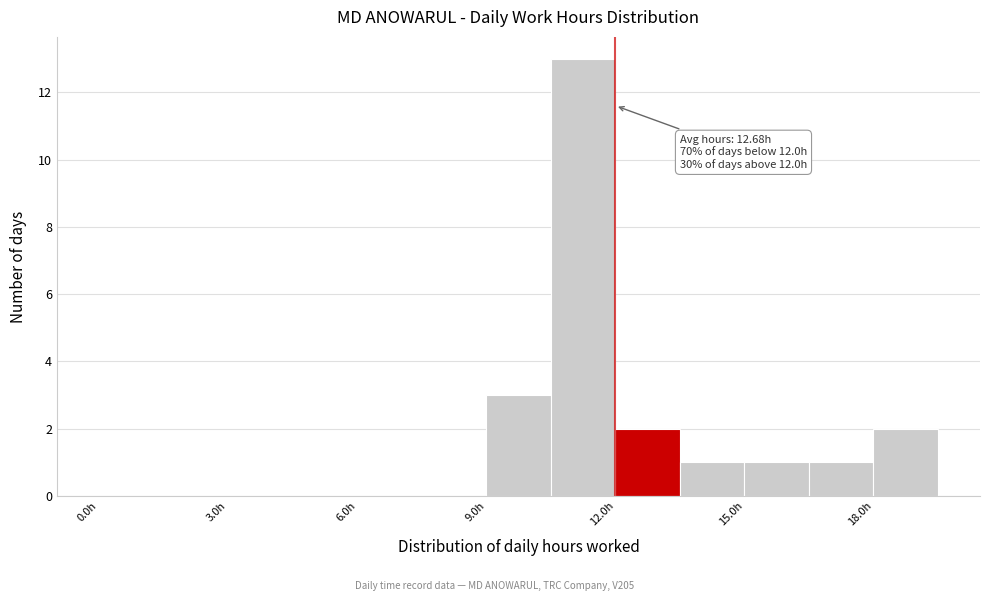

Around what value on the x-axis is the tallest bar? Give the approximate position of its centre, as read against the axis.

11.5